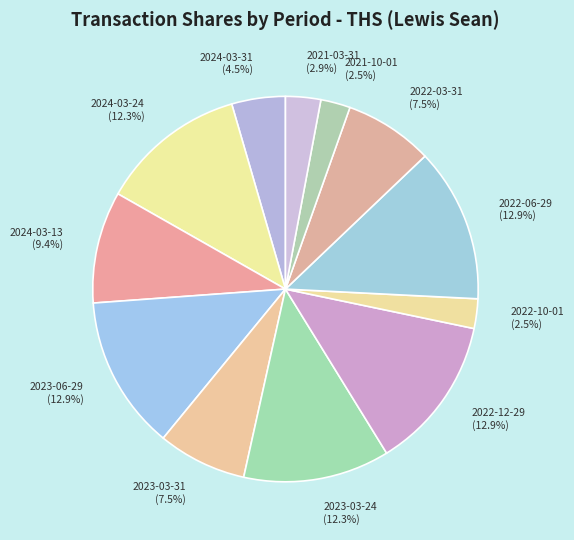

To the nearest percent, what percentage of the pie is 2023-06-29?

13%